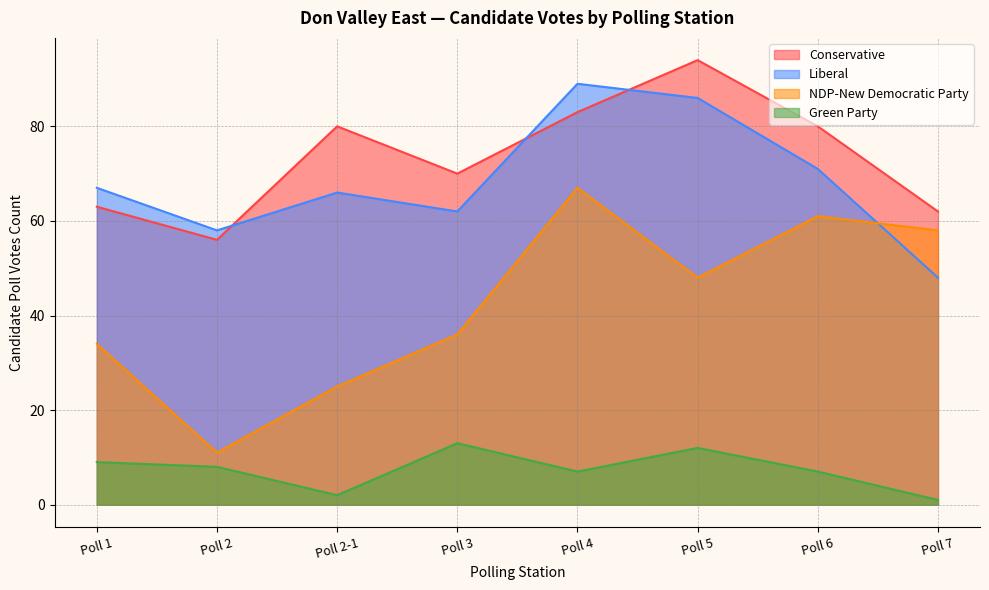

How many data points in NDP-New Democratic Party are less than 48?

4